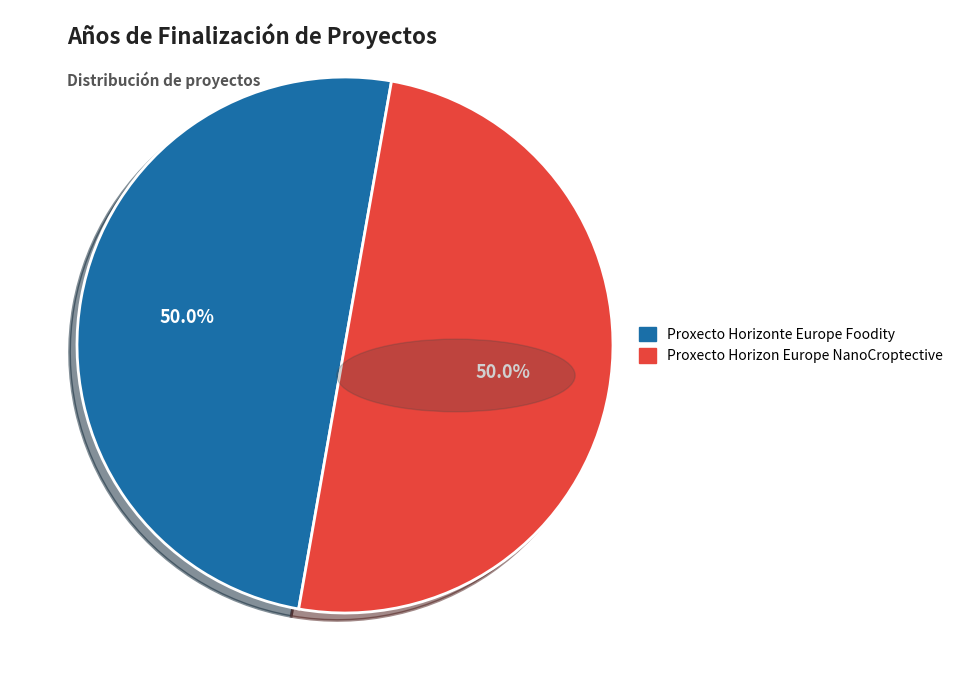

How much of the chart is everything except Proxecto Horizonte Europe Foodity?

50.0%